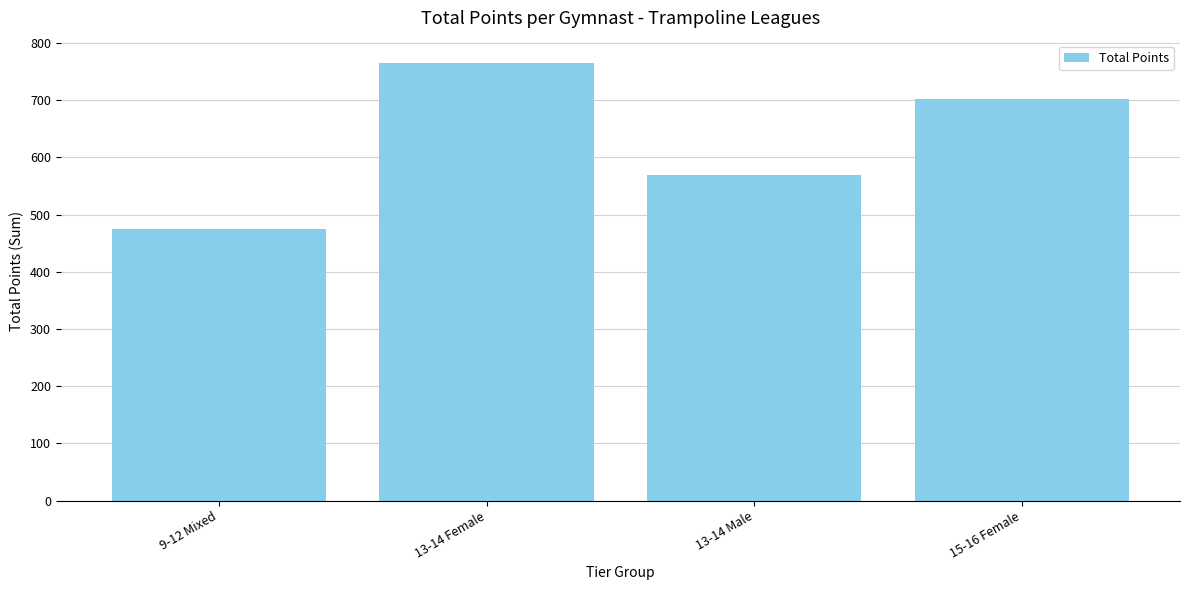

What is the difference between the second highest and minimum values?

228